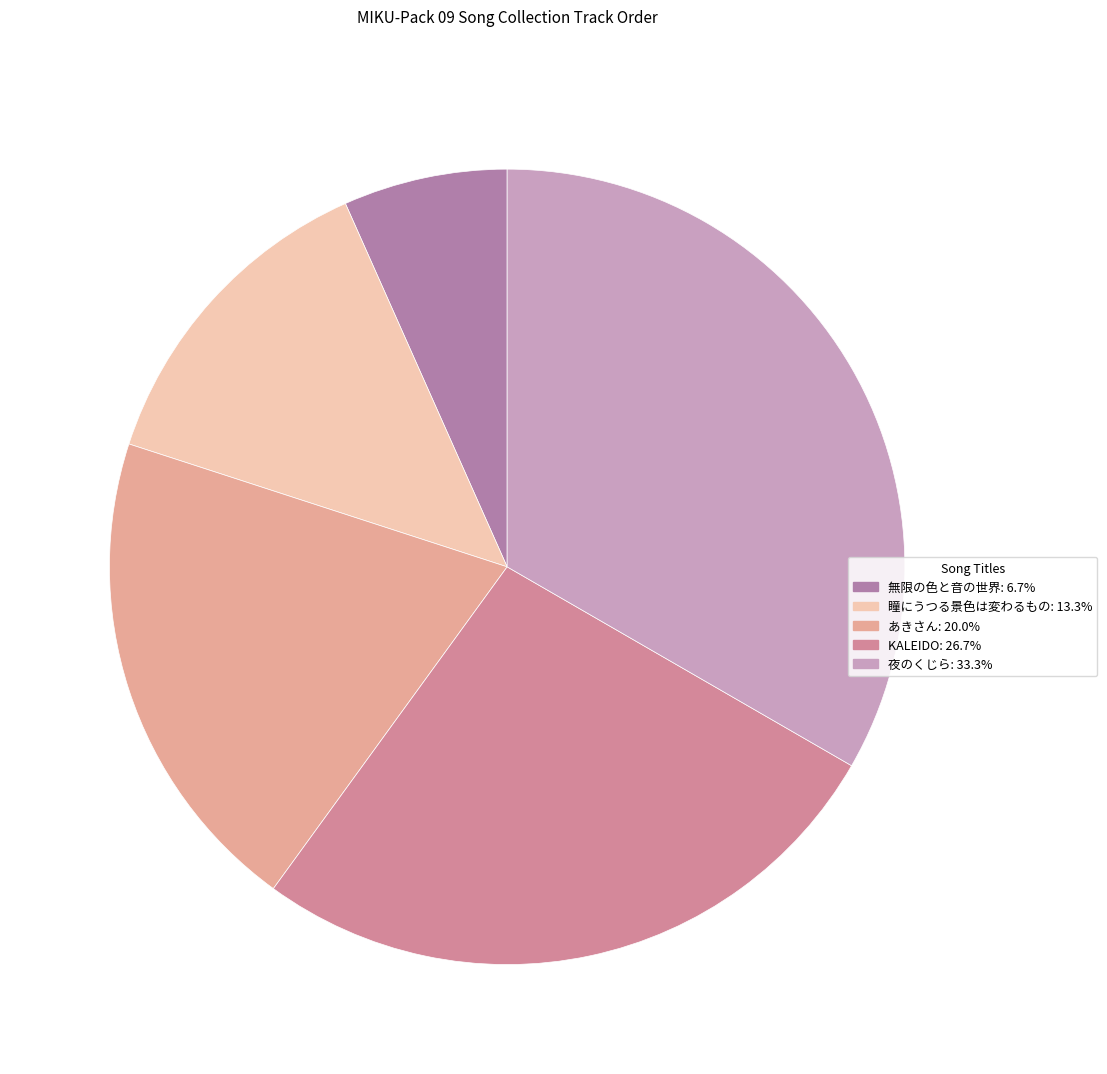

To the nearest percent, what portion does 瞳にうつる景色は変わるもの represent?

13%